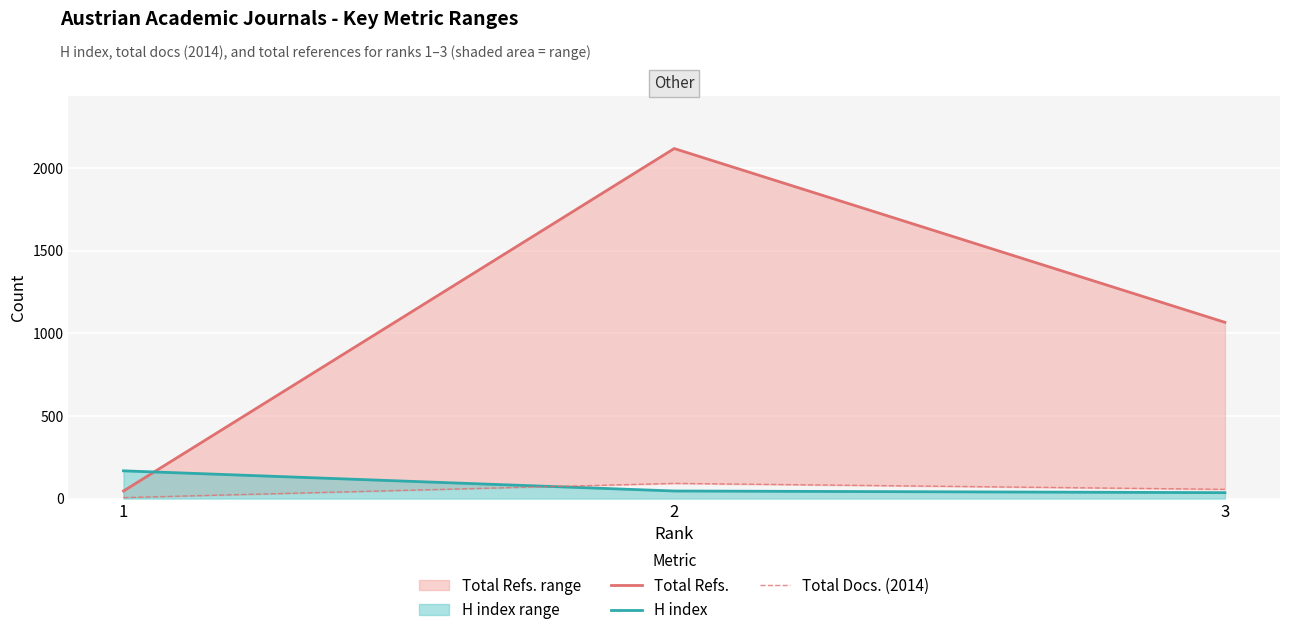

Between 1 and 3, which is larger?

3